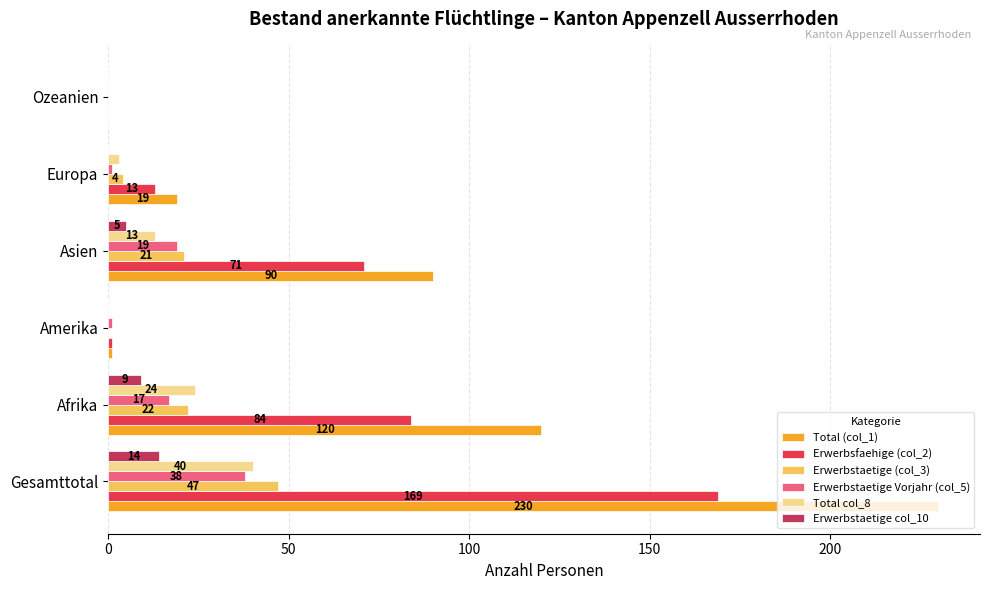

At which category does the chart reach its peak across all series?

Gesamttotal